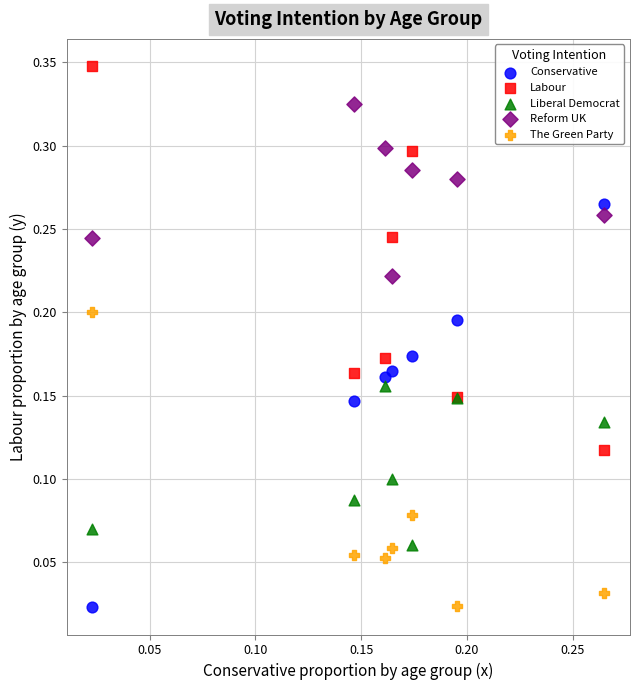

Which series reaches the maximum Y coordinate?

Labour